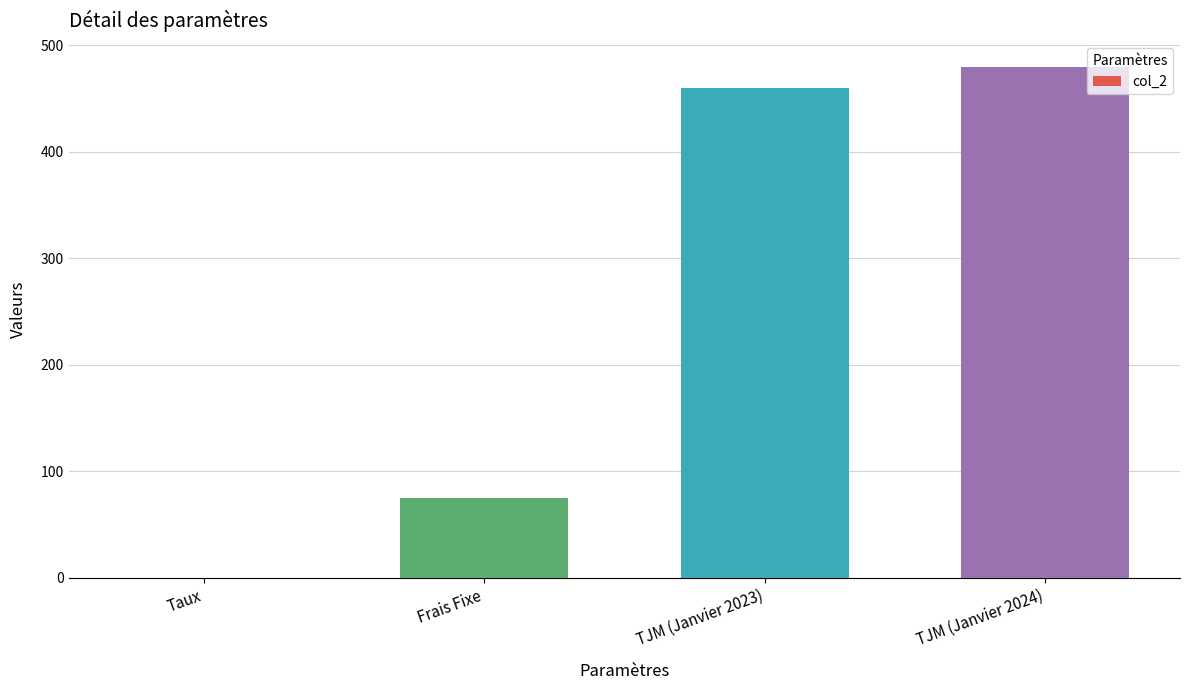

Where is the data nearest to the value 240?

Frais Fixe